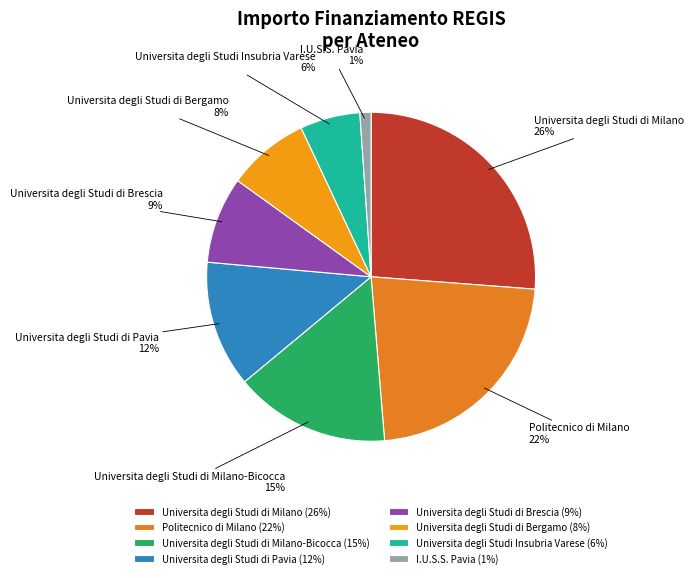

Between I.U.S.S. Pavia and Politecnico di Milano, which is larger?

Politecnico di Milano